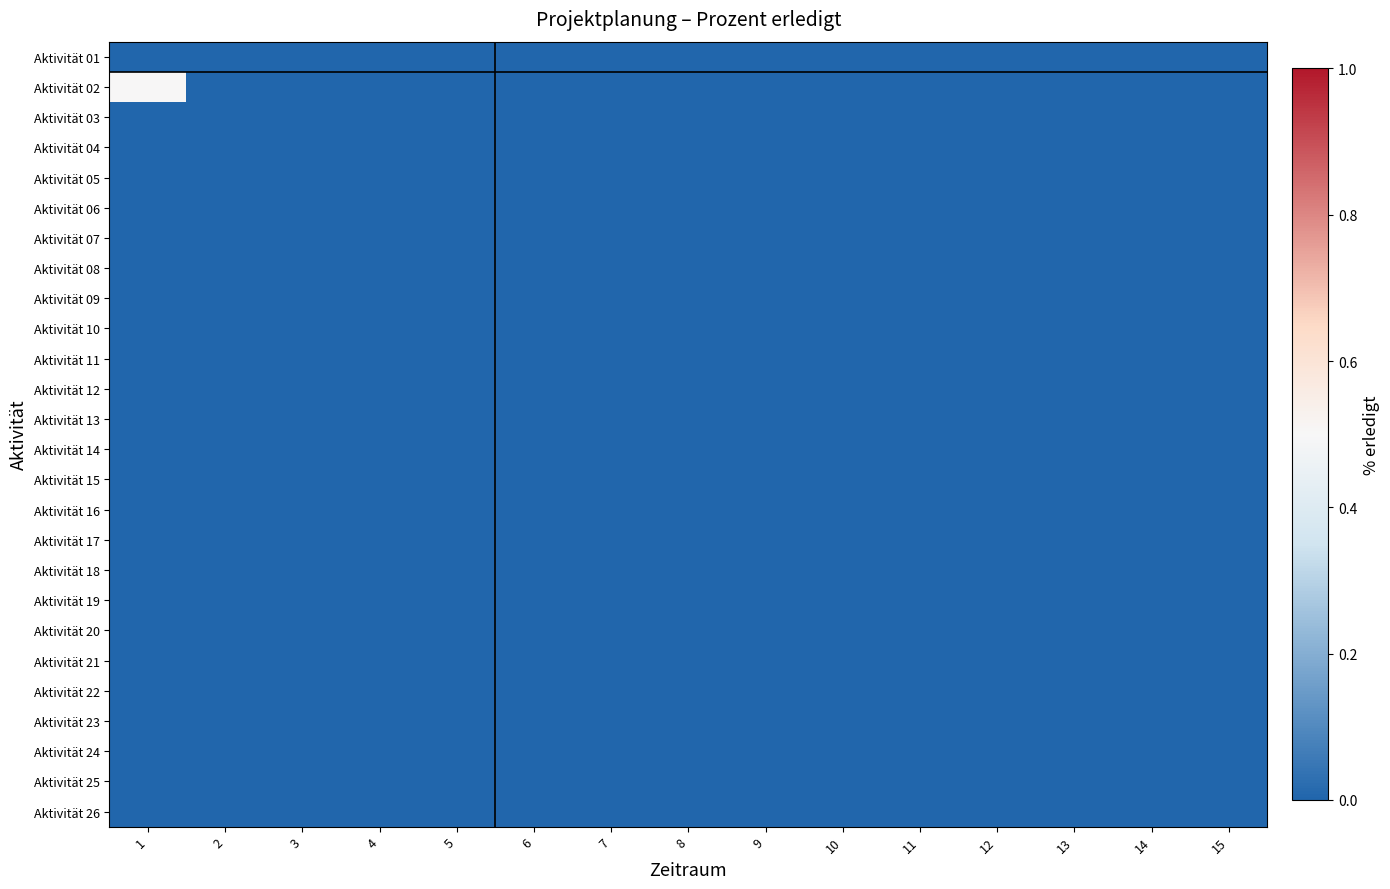

Which series has the widest spread of values?

Aktivität 02